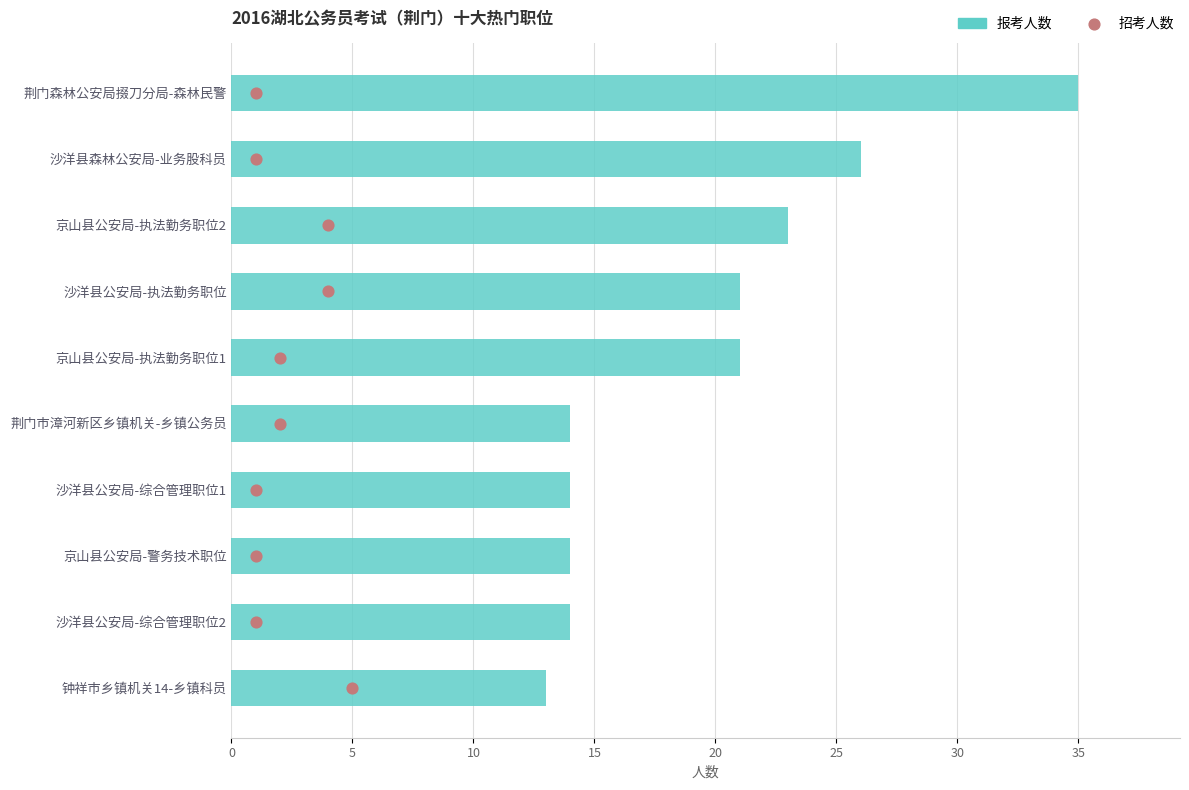

Which series contains the highest Y value?

报考人数